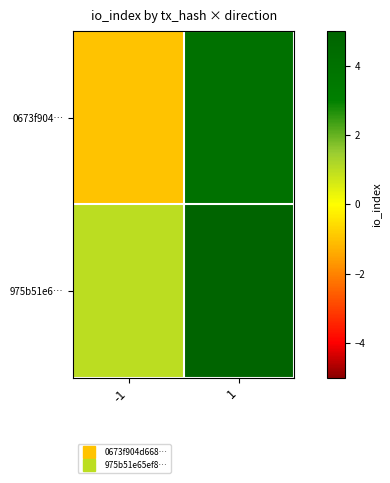

Reading right to left, transcribe all the data shown in this chart.

0673f904…: 1=4	-1=-1
975b51e6…: 1=19	-1=1